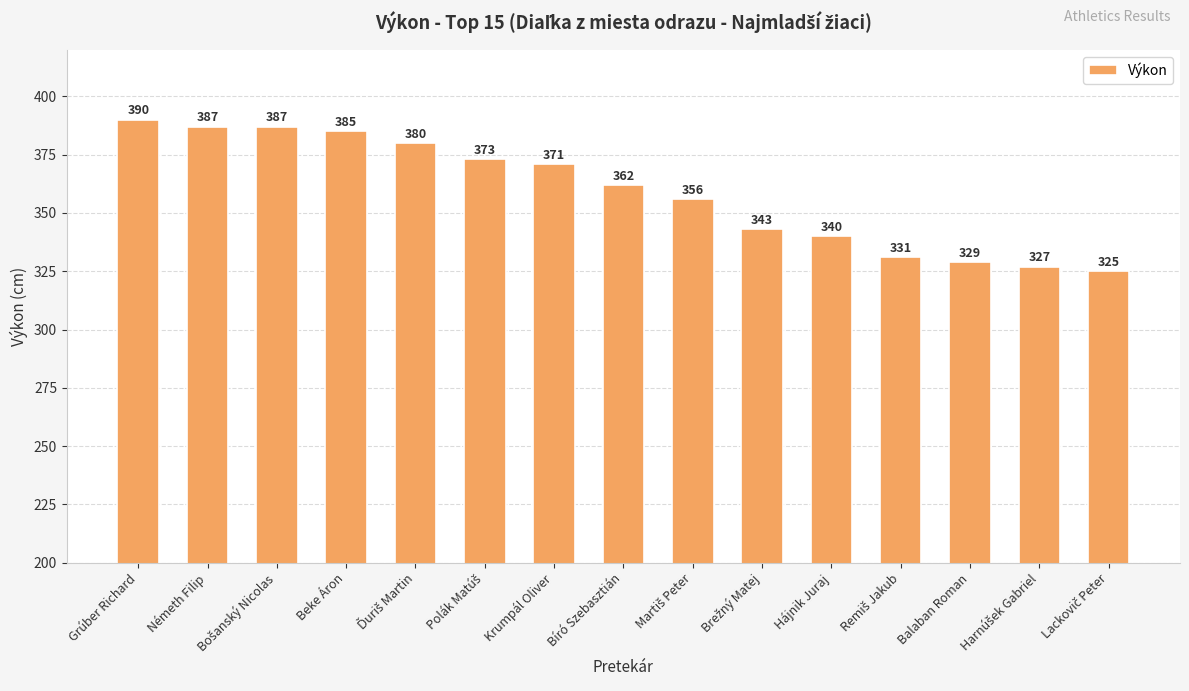

At which label does the data first exceed 362?

Grúber Richard